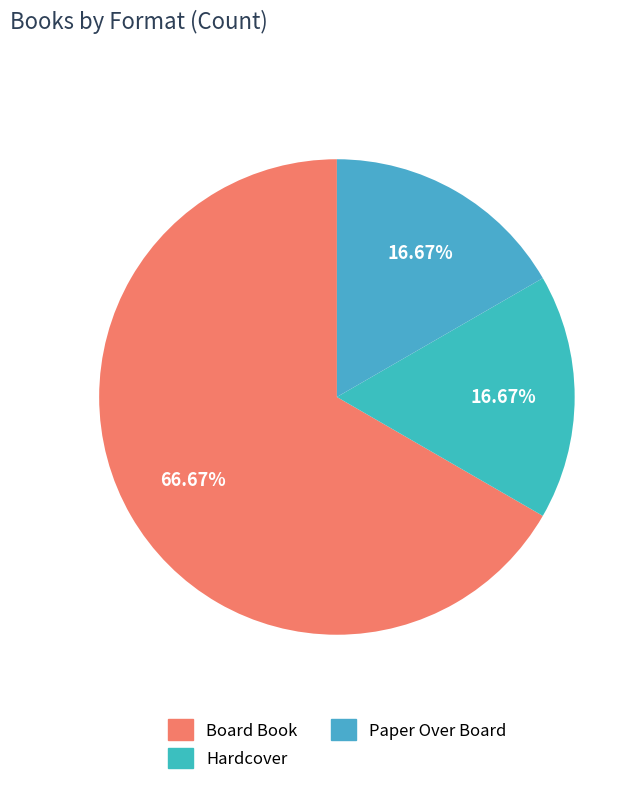

Which slice is the largest?

Board Book